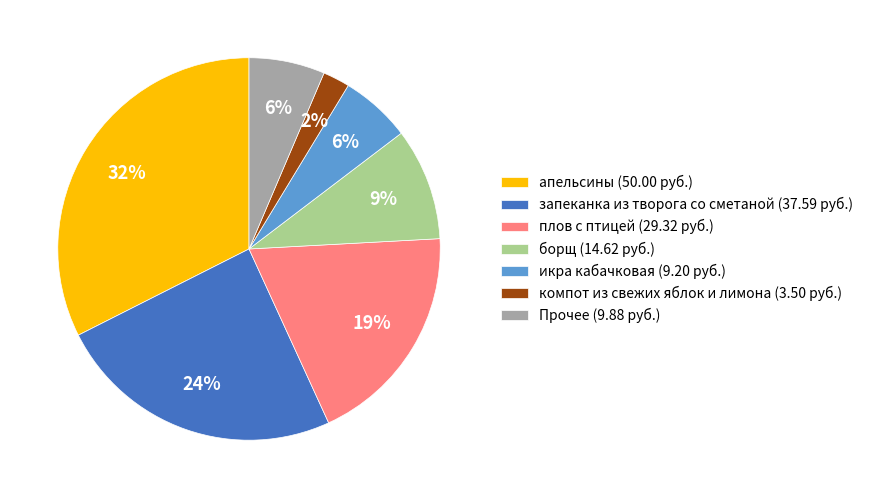

To the nearest percent, what is the average slice percentage?

14%